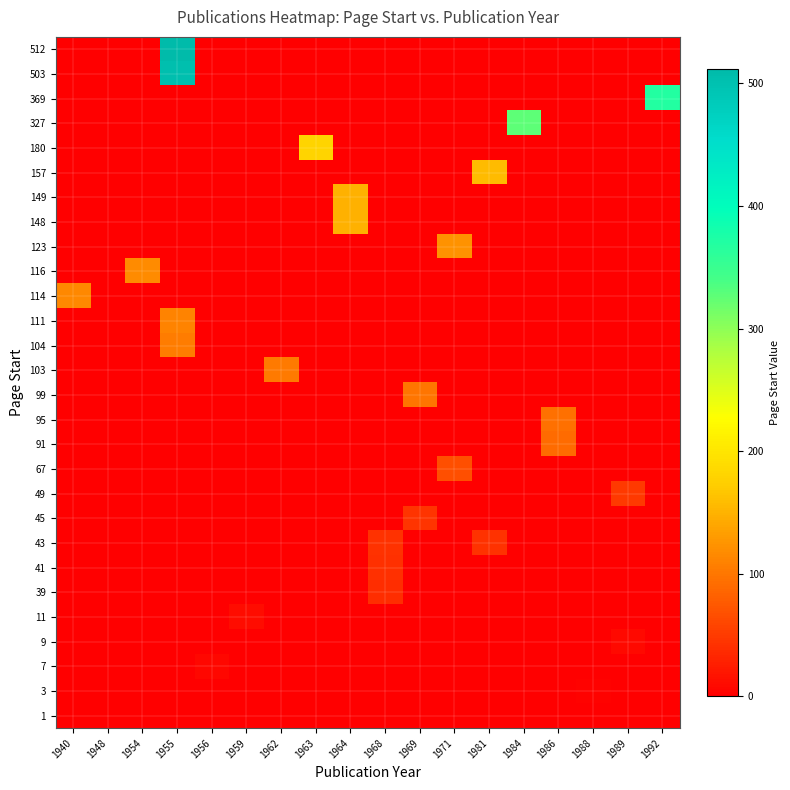

Which has a higher value, 1956 or 1984?

1956